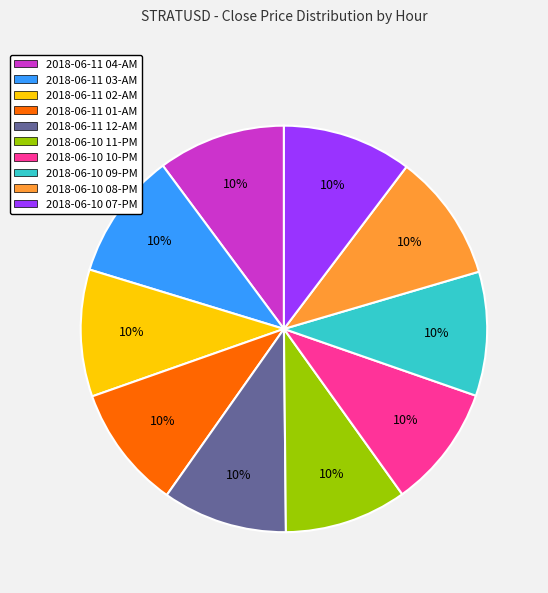

To the nearest percent, what is the combined percentage of 2018-06-11 01-AM and 2018-06-11 02-AM?

20%